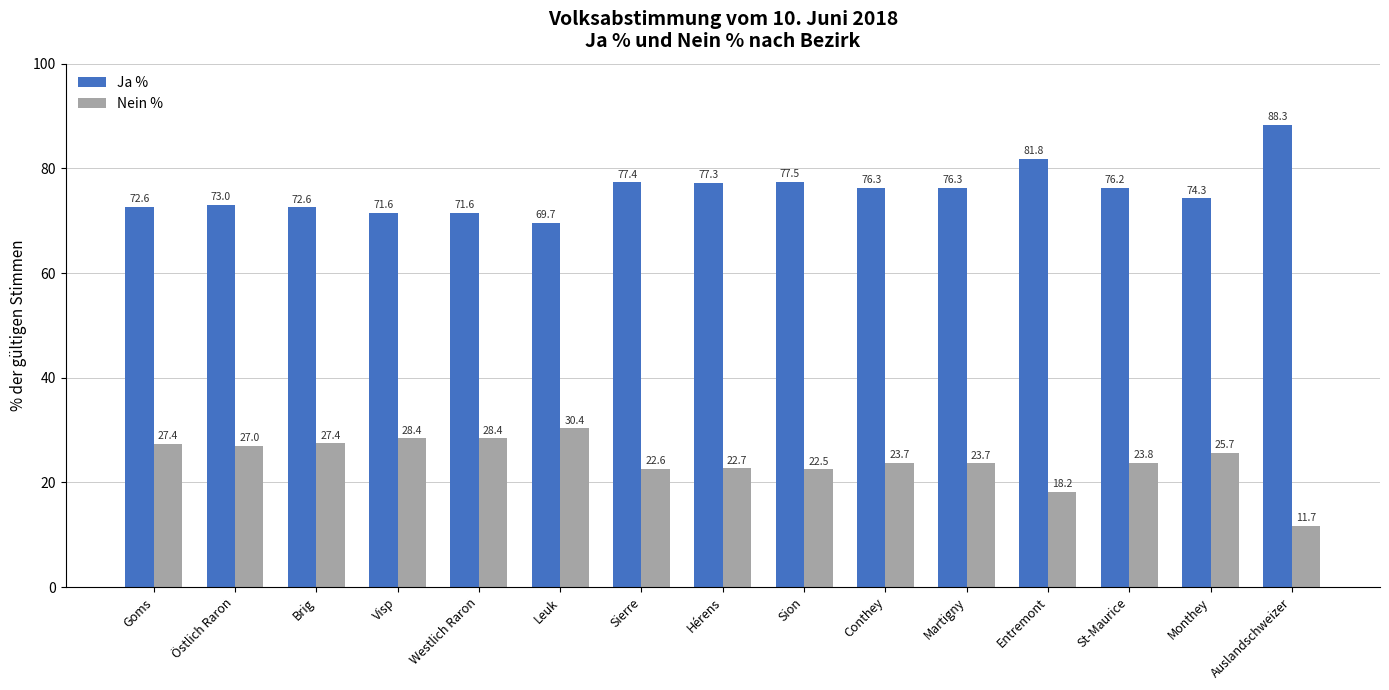

List the series in order of their overall mean, lowest first.

Nein %, Ja %